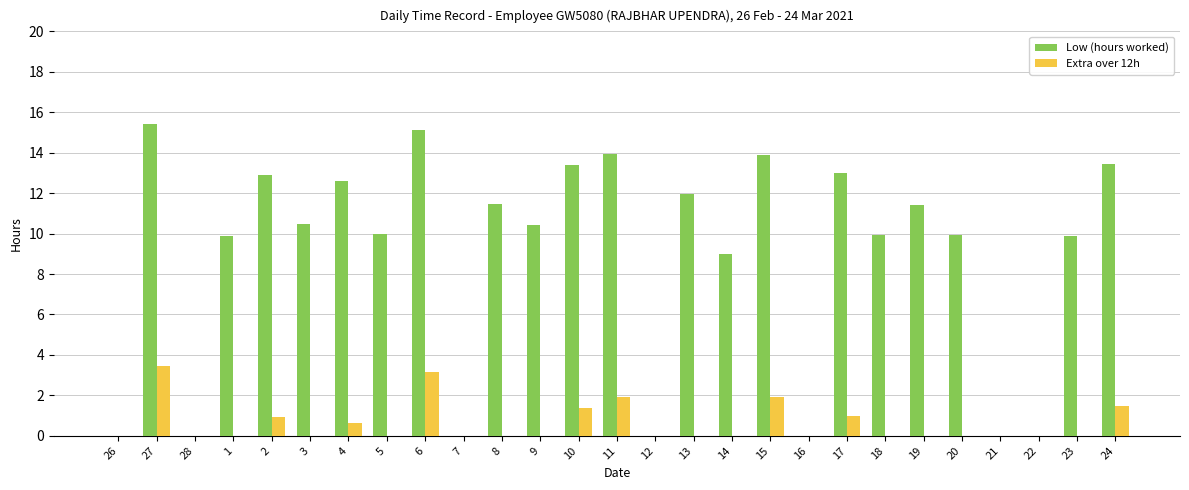

What are all the series names shown in the legend?

Low (hours worked), Extra over 12h